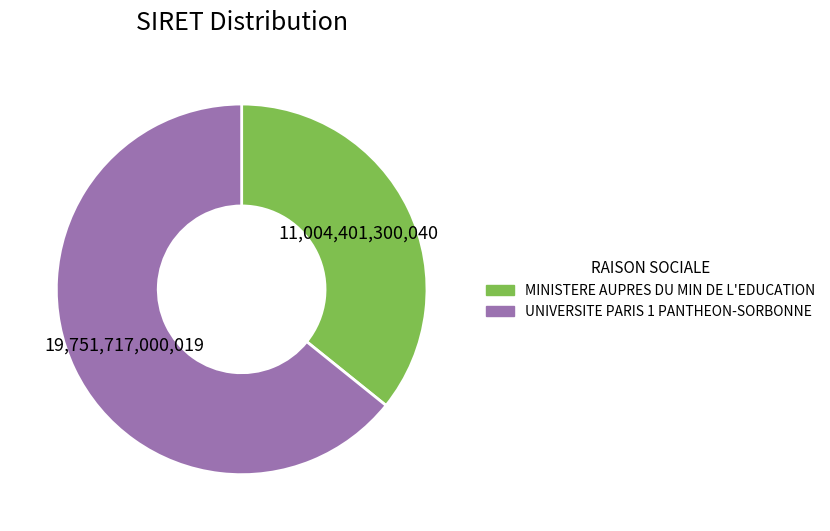

Which slice is the largest?

UNIVERSITE PARIS 1 PANTHEON-SORBONNE